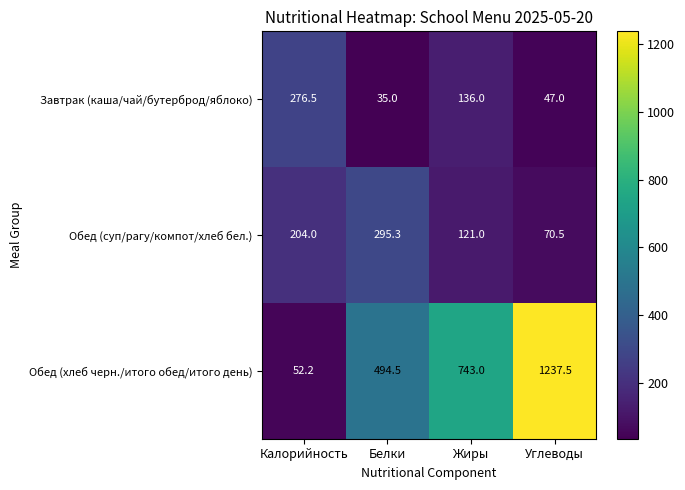

At which category does the chart reach its minimum across all series?

Белки